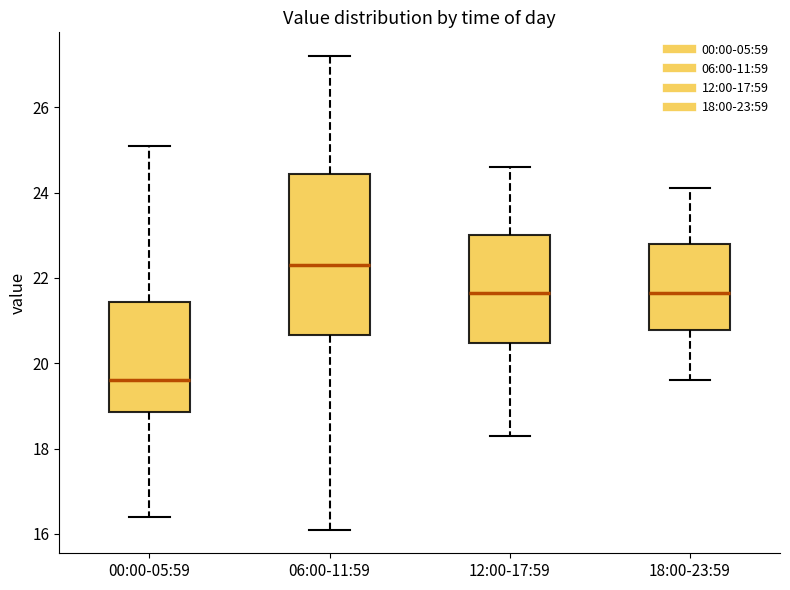

Where is the upper edge of the box for 12:00-17:59 on the y-axis? The values are not printed on the chart, so give them approximately, as read against the axis.

23.0